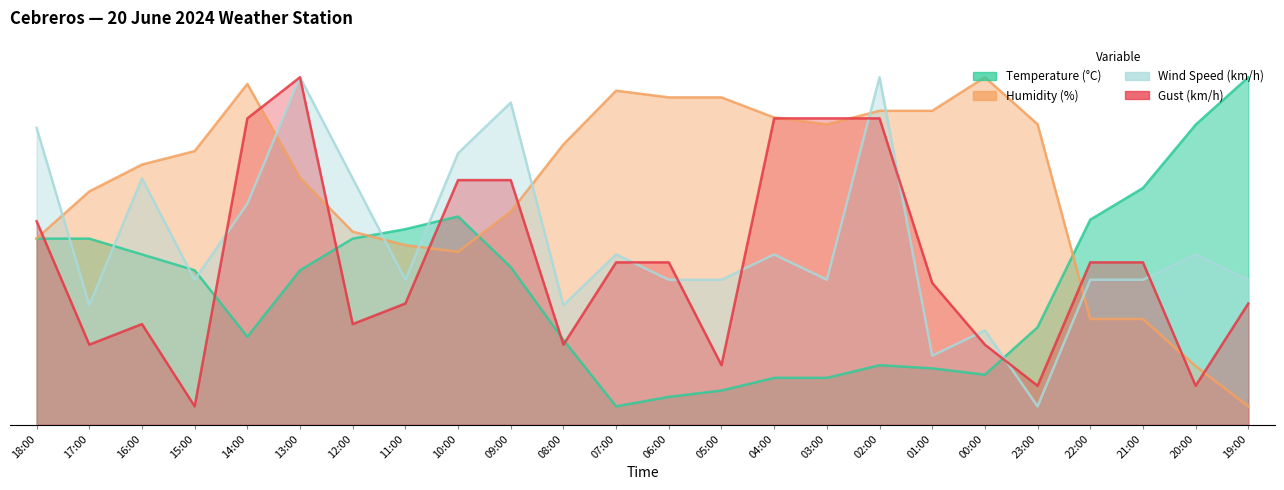

Reading right to left, list all the values displayed in this chart.

Temperature (°C): 95.0	82.0	64.7	56.1	26.6	13.7	15.4	16.2	12.8	12.8	9.3	7.6	5.0	23.2	43.1	56.9	53.5	50.9	42.2	24.0	42.2	46.5	50.9	50.9
Humidity (%): 5.0	16.0	28.9	28.9	82.1	95.0	85.8	85.8	82.1	84.0	89.5	89.5	91.3	76.6	58.3	47.2	49.1	52.8	67.4	93.2	74.8	71.1	63.8	50.9
Wind Speed (km/h): 39.6	46.5	39.6	39.6	5.0	25.8	18.8	95.0	39.6	46.5	39.6	39.6	46.5	32.7	88.1	74.2	39.6	67.3	95.0	60.4	39.6	67.3	32.7	81.2
Gust (km/h): 33.1	10.6	44.4	44.4	10.6	21.9	38.7	83.7	83.7	83.7	16.2	44.4	44.4	21.9	66.9	66.9	33.1	27.5	95.0	83.7	5.0	27.5	21.9	55.6